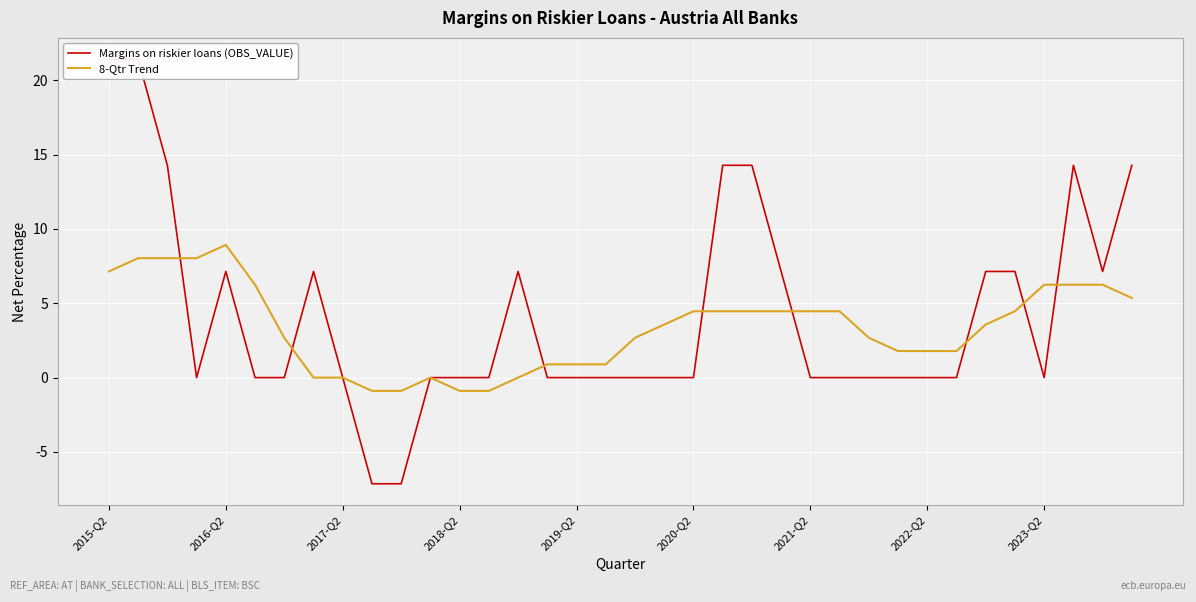

Which category has the highest value in the 8-Qtr Trend series?

2016-Q2